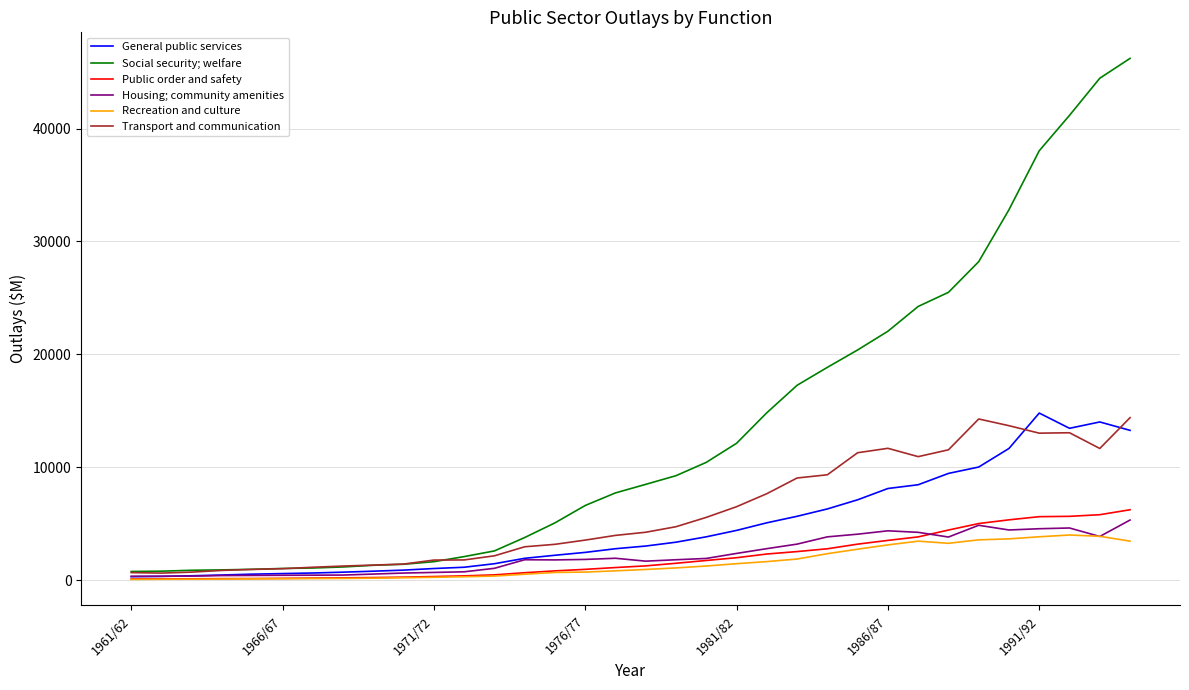

True or false: Social security; welfare and General public services intersect in this chart.

False